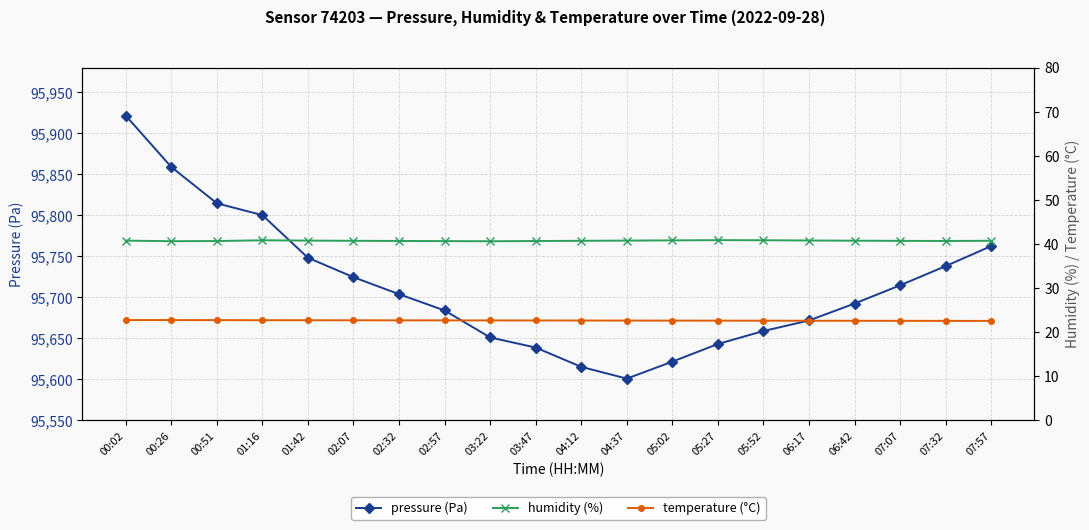

What is the difference between the maximum and minimum values in the temperature (°C) series?

0.2